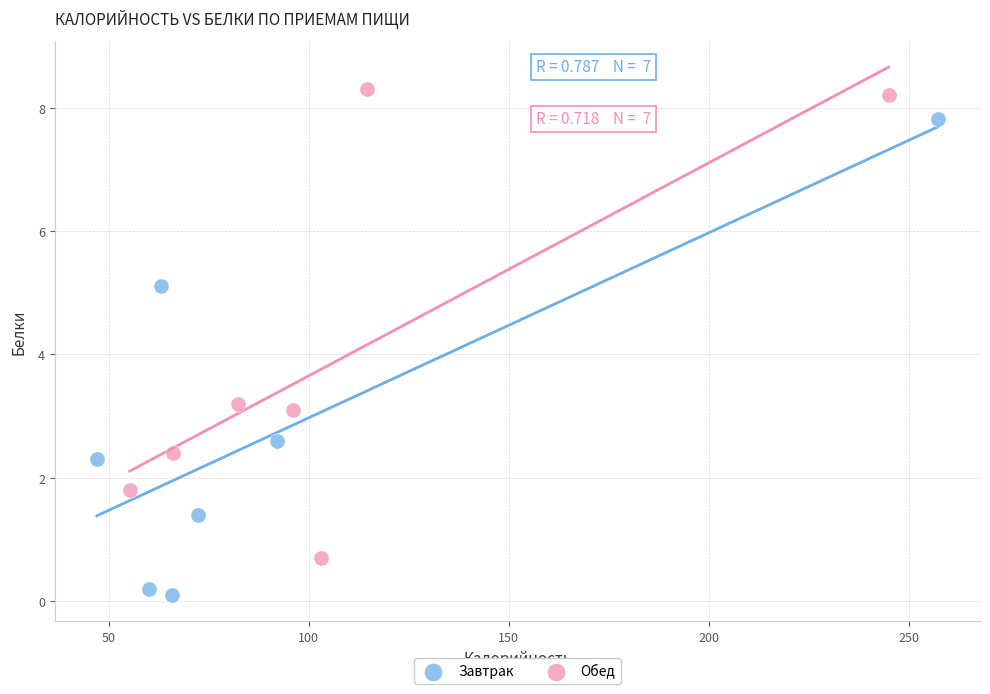

Which series contains the lowest Y value?

Завтрак